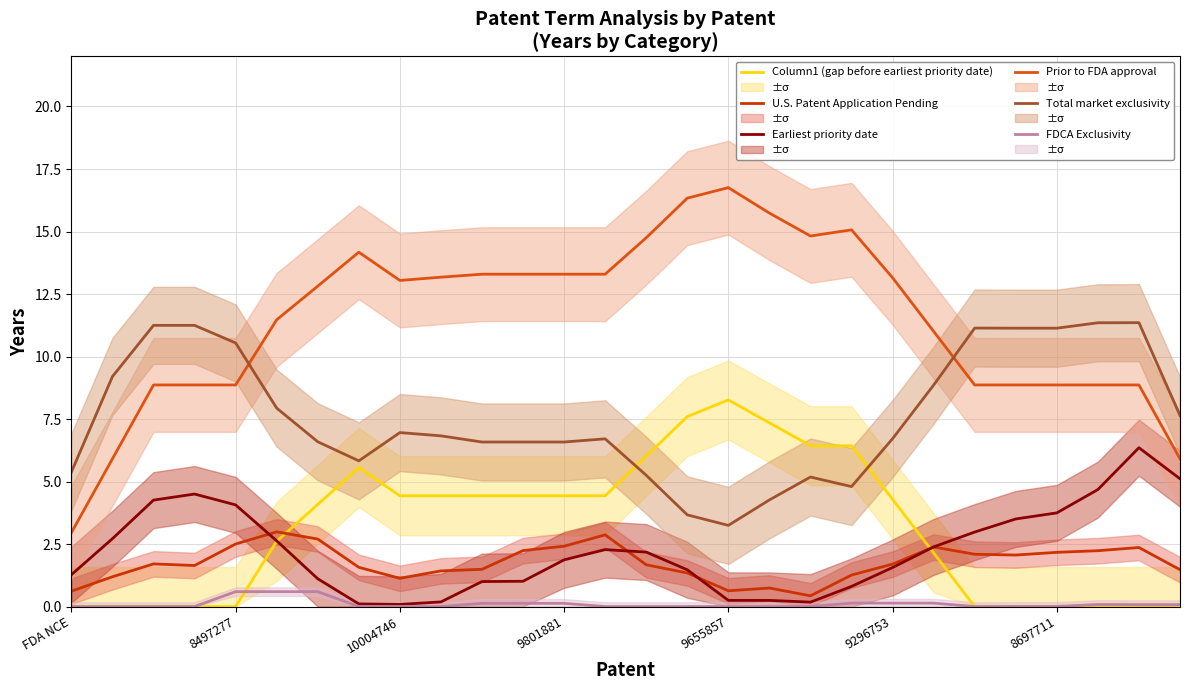

What is the label of the 11th point from the left?

10